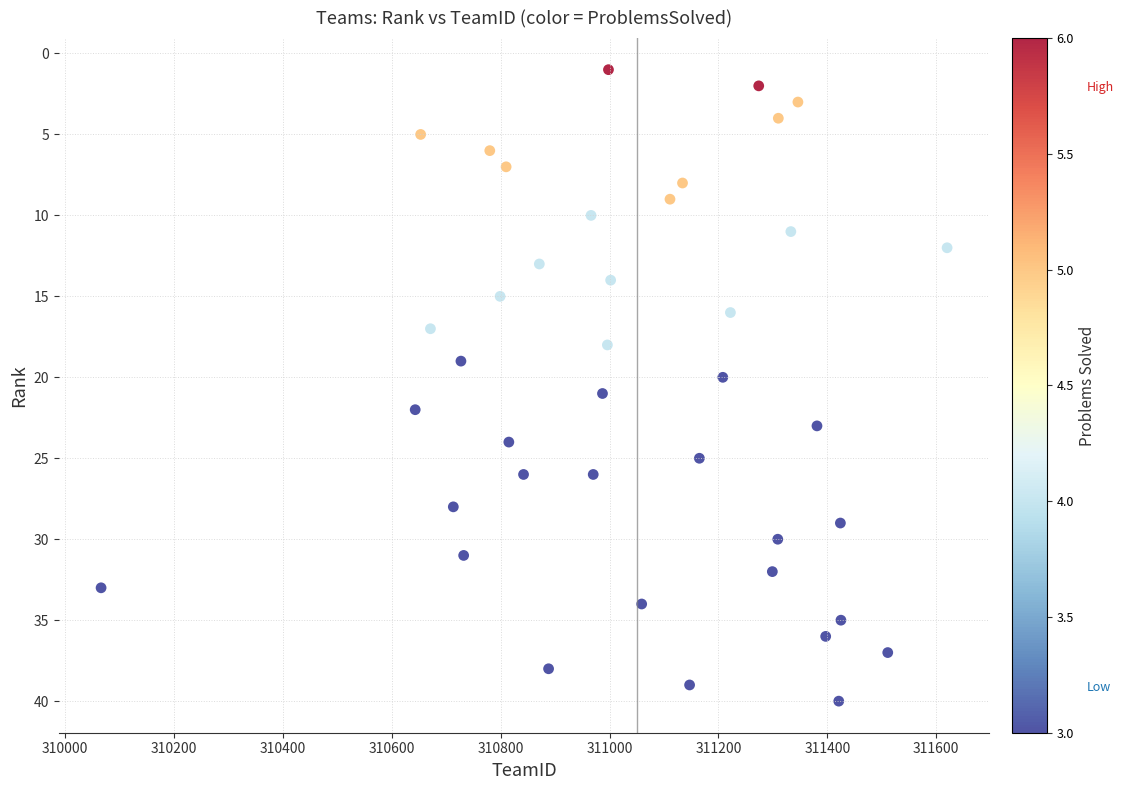

What is the range of Y values (max minus min)?

39